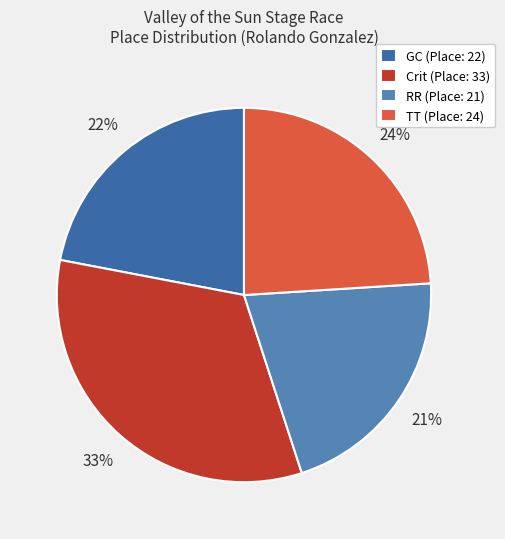

Is there a majority slice in this chart?

No